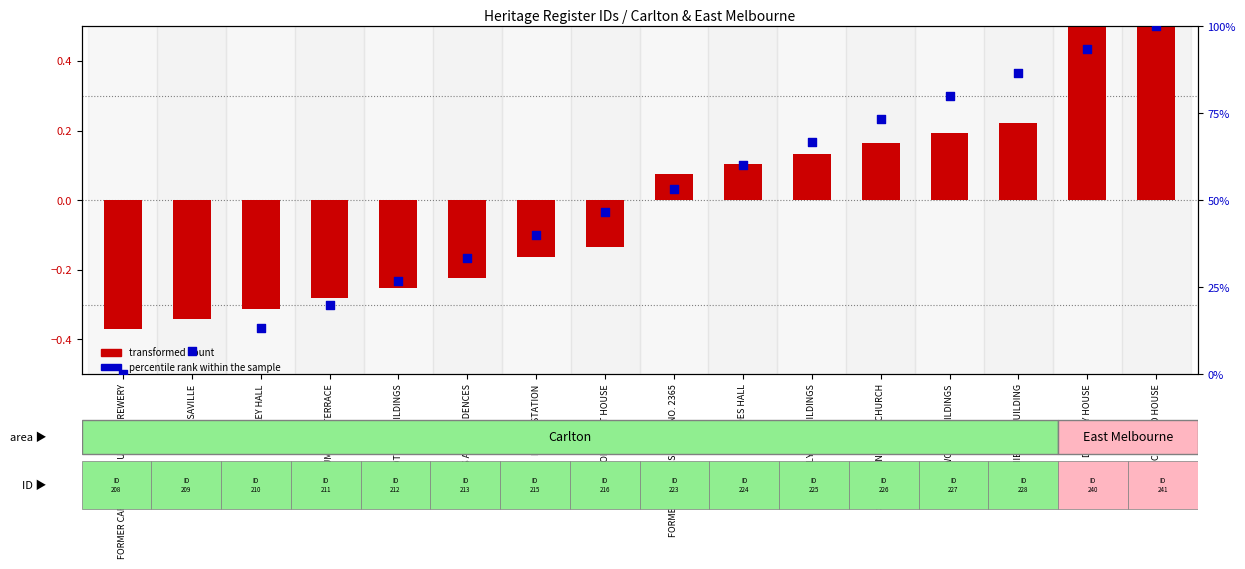

Which series has the widest spread of Y values?

percentile rank within the sample